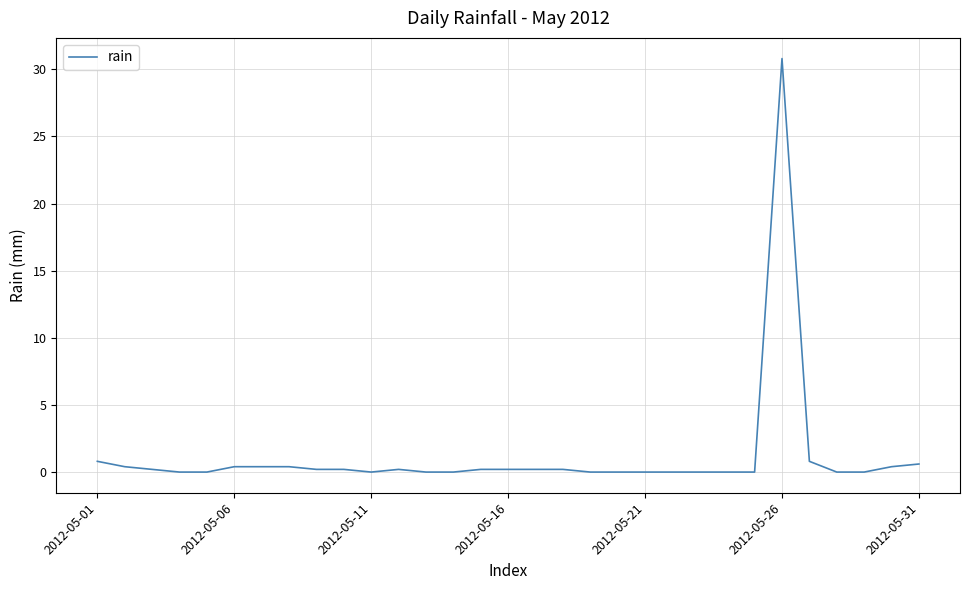

What is the difference between the maximum and minimum values?

30.8